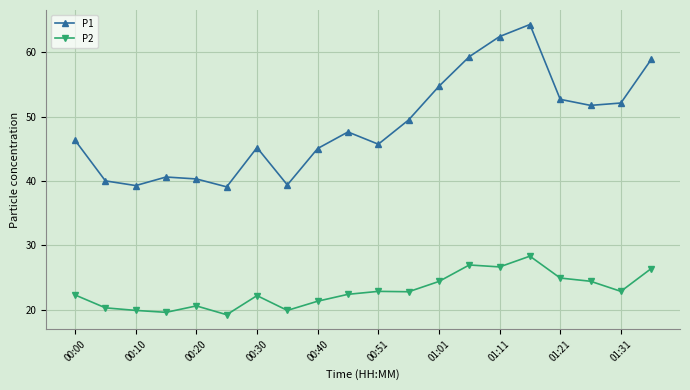

What is the value of the P2 point at the 2nd from the left?

20.3